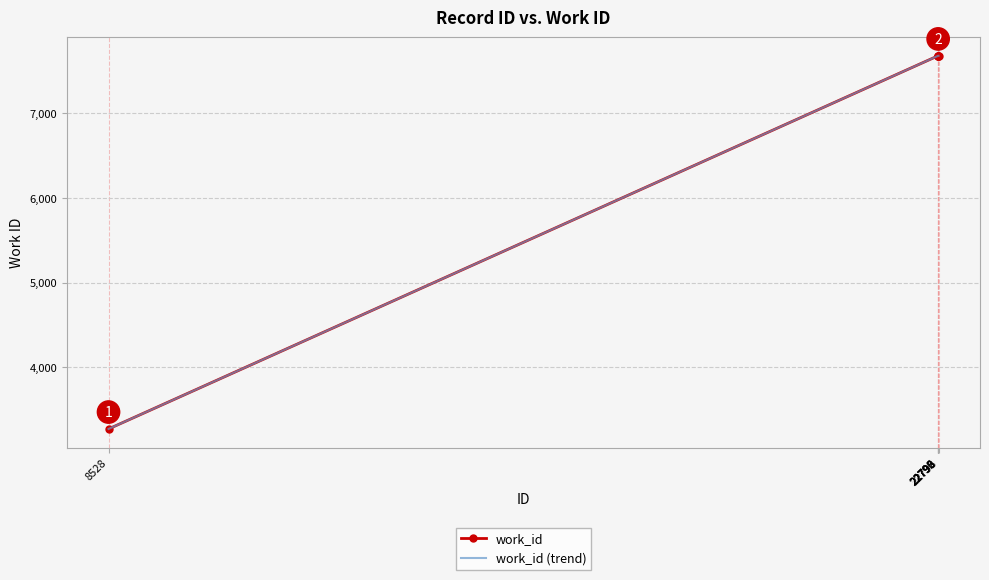

At which label does work_id (trend) reach its minimum?

8528